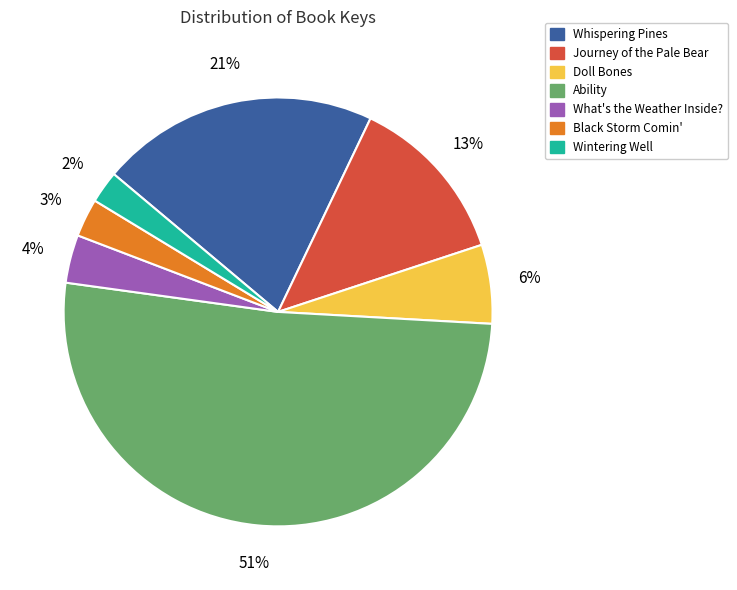

To the nearest percent, what is the average slice percentage?

14%